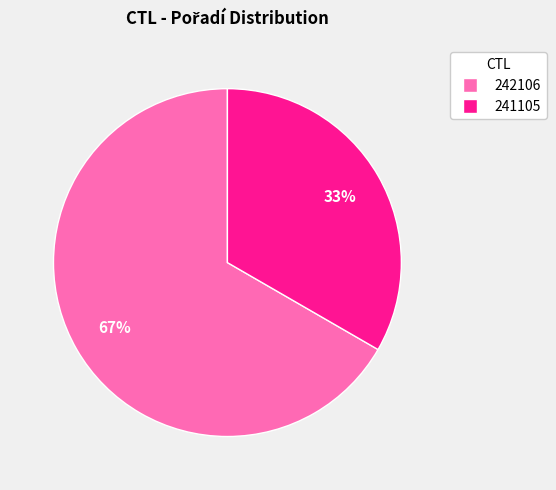

To the nearest percent, what is the average slice percentage?

50%